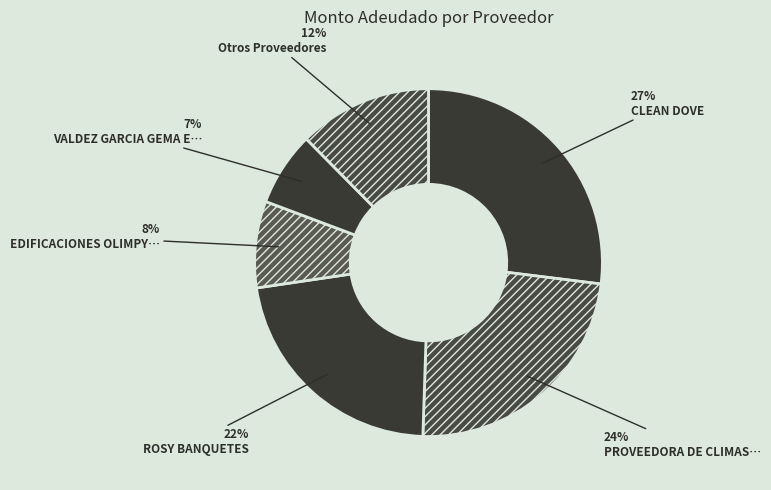

Count the number of slices in the pie.

6